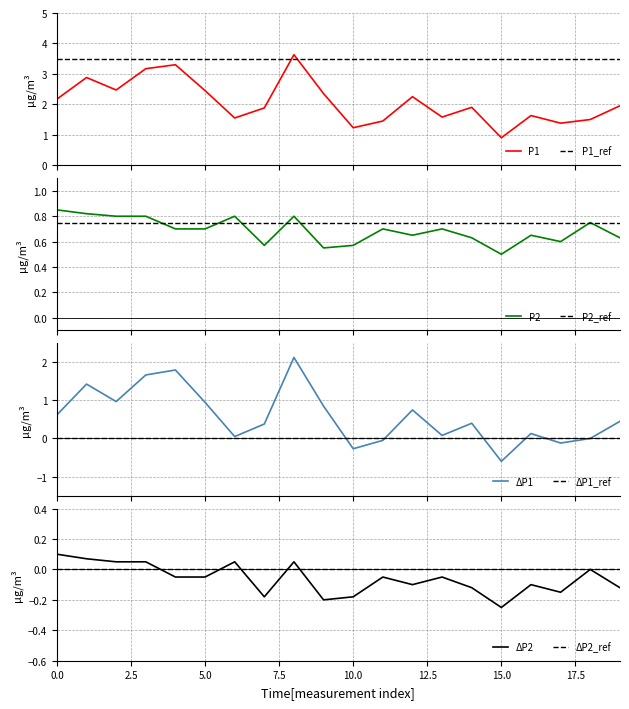

Which series changed the most between 01:00 and 05:30?

P1